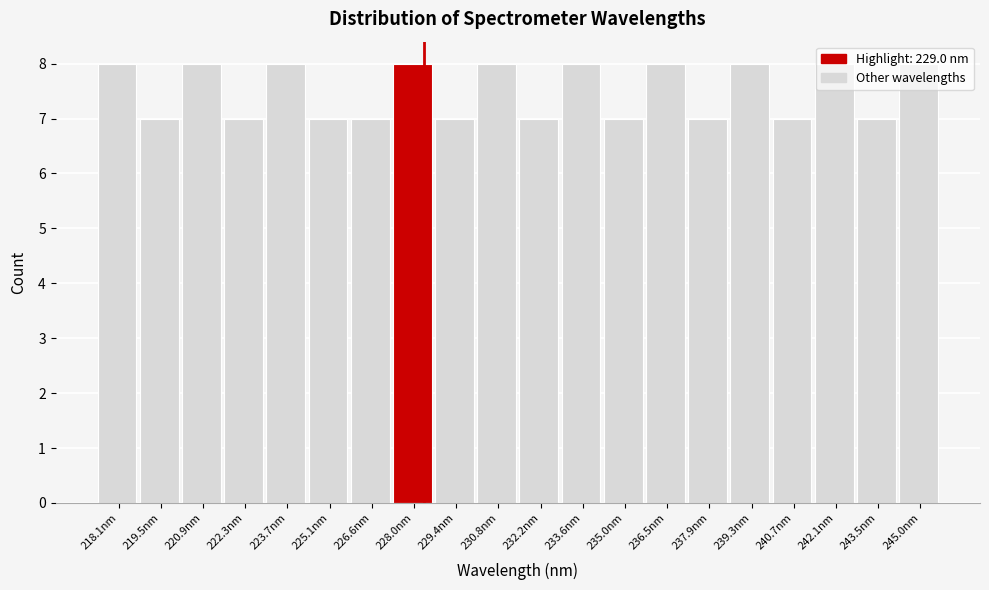

Is it true that the value at 218.1nm is 8?

True